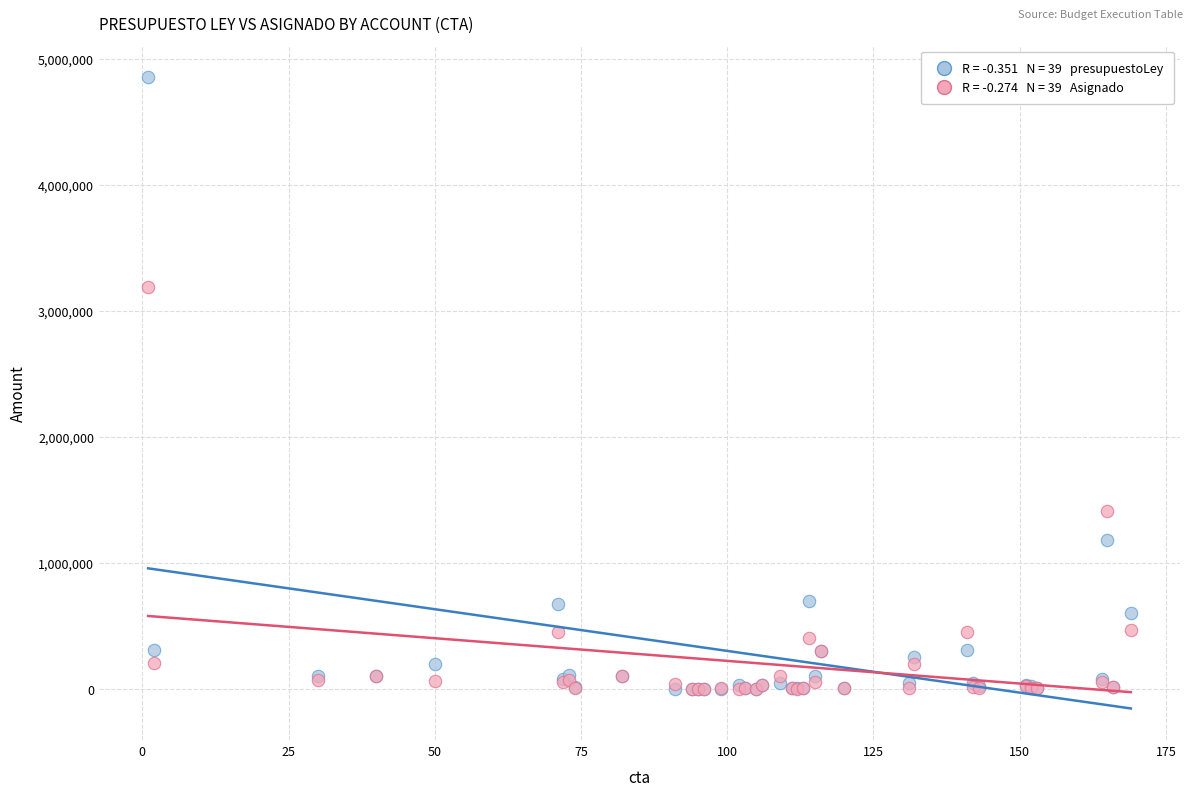

Across all series, what Y value is closest to 2425770?

3190657